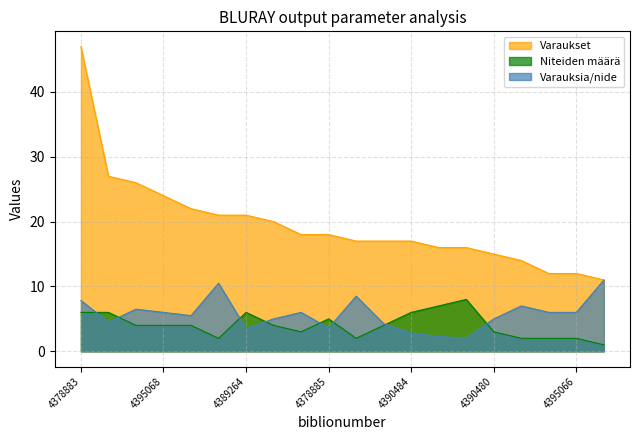

Does the chart display data point markers on the line(s)?

No